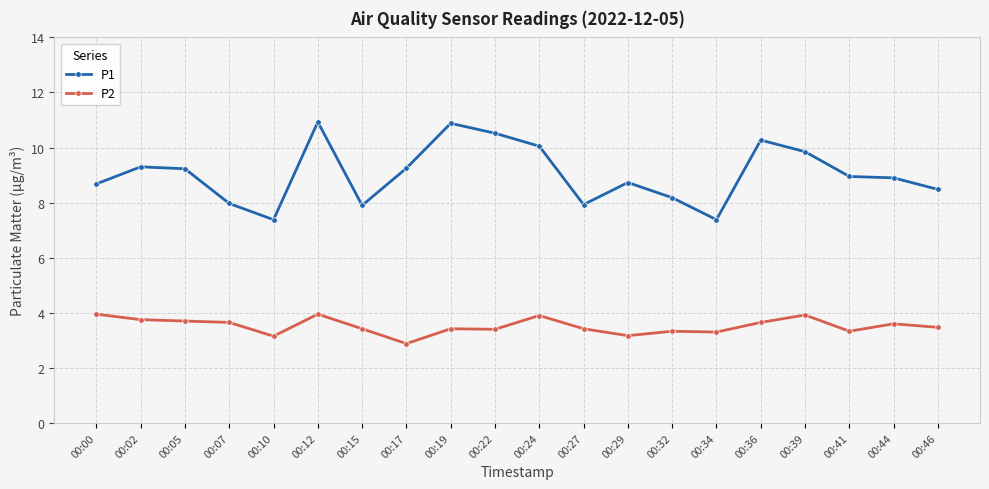

At how many categories does at least one series exceed 4?

20